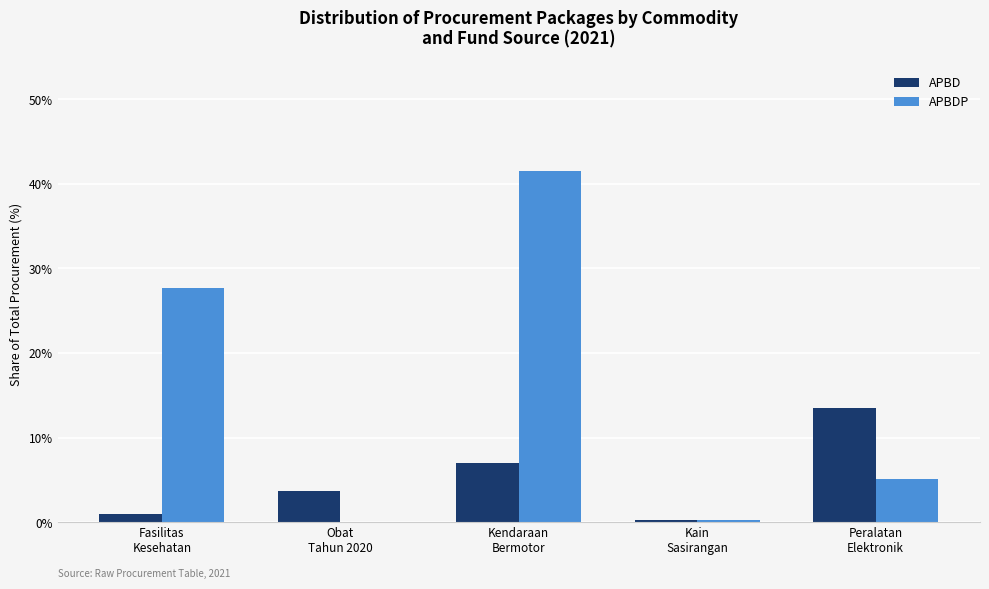

Which series changed the most between Kendaraan
Bermotor and Kain
Sasirangan?

APBDP